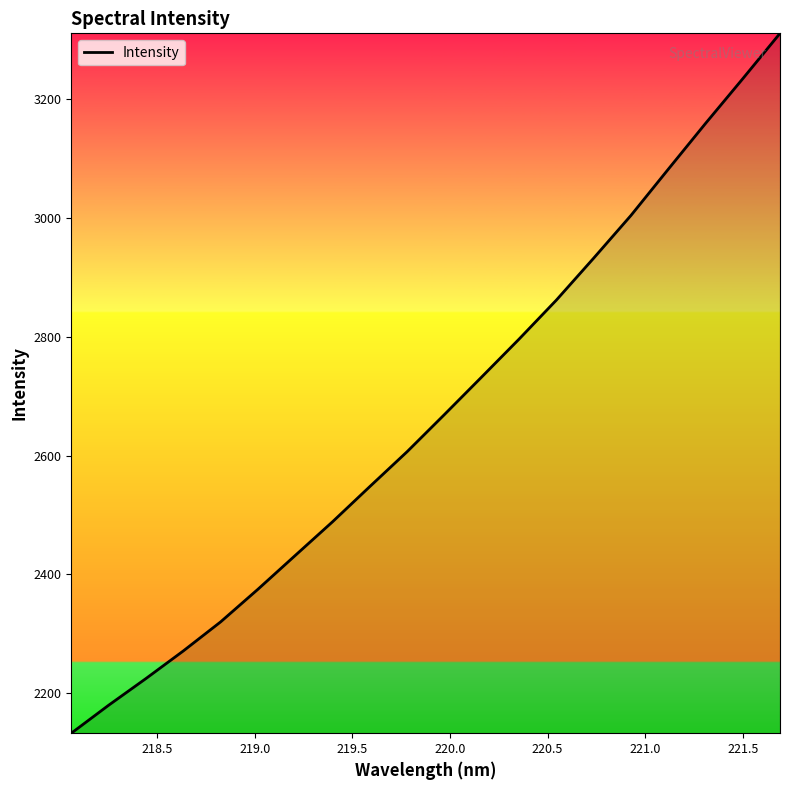

Reading left to right, transcribe all the data shown in this chart.

2132.2	2179.3	2224.3	2270.7	2319.7	2374.7	2431.6	2488.4	2547.8	2606.5	2669.1	2732.5	2796.2	2861.9	2932.5	3004.5	3082.3	3159.5	3234.9	3311.4